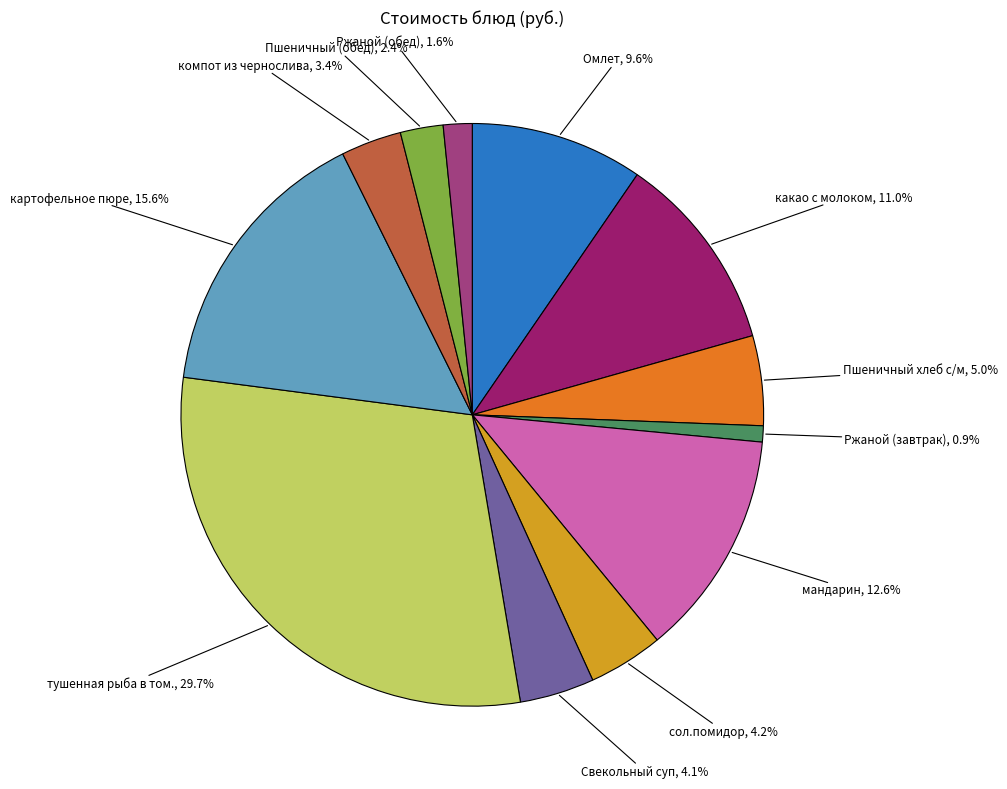

To the nearest percent, what is the average slice percentage?

8%